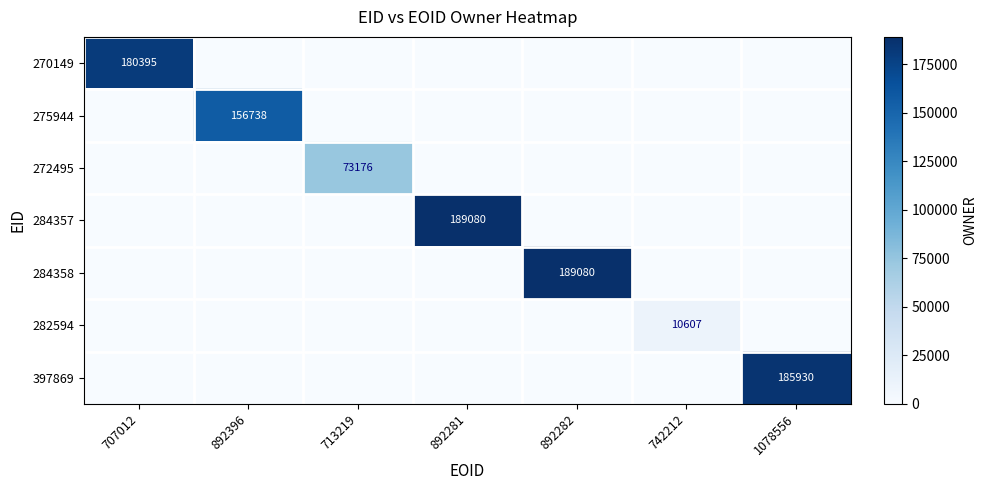

True or false: 282594 has a value of 10607 at 742212.

True